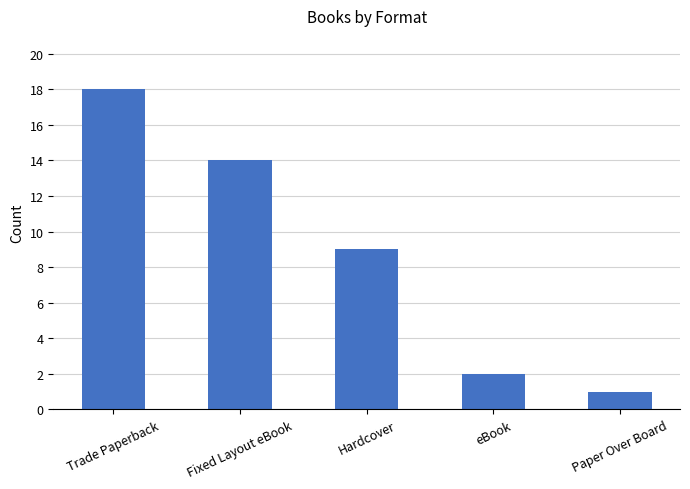

What position from the right is eBook?

2